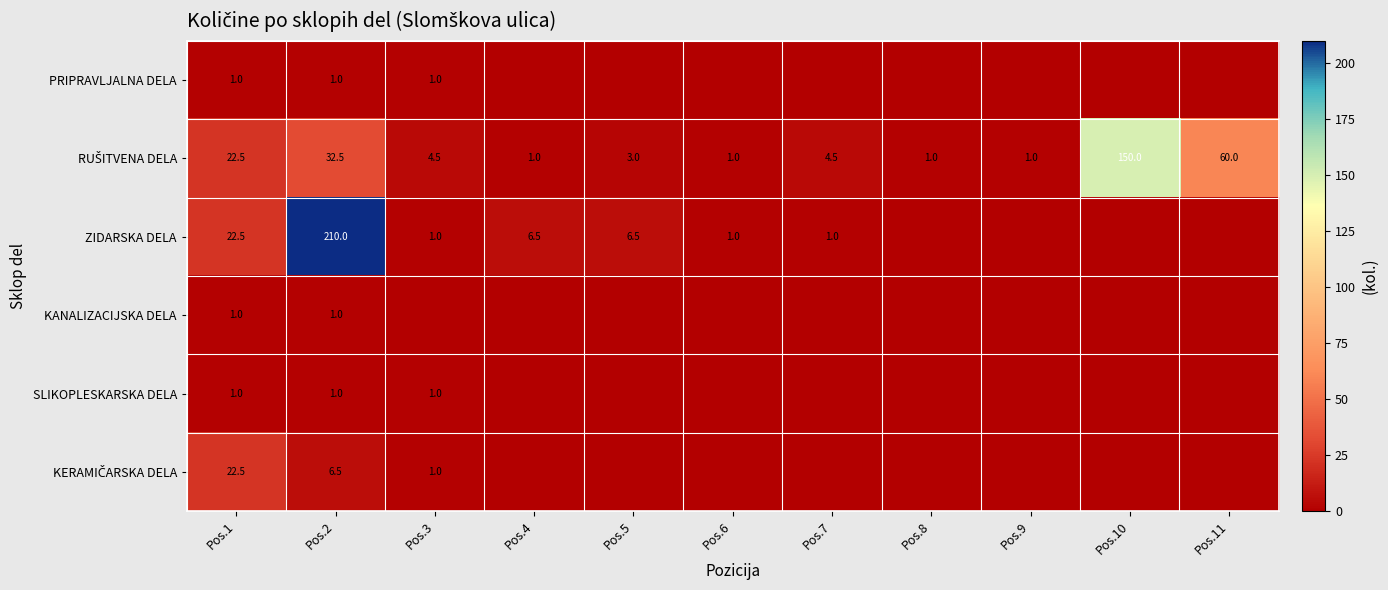

What is the sum of the SLIKOPLESKARSKA DELA values at Pos.3 and Pos.2?

2.0